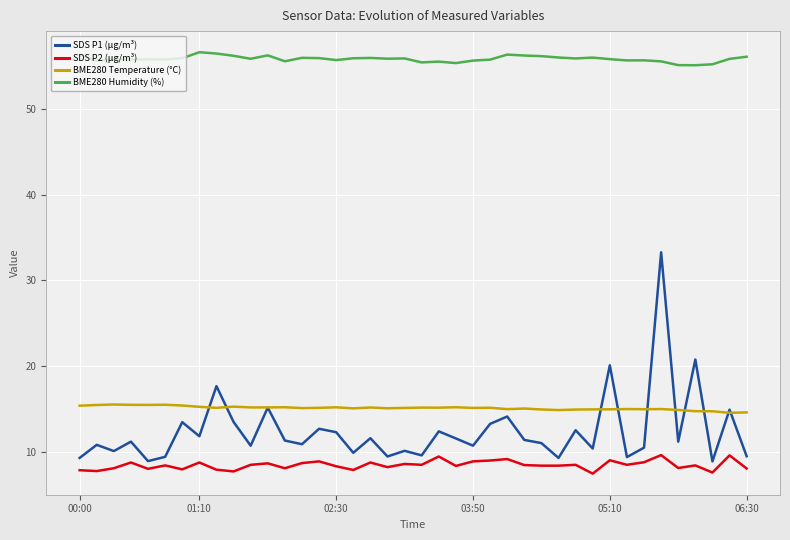

Which series has the largest total across all categories?

BME280 Humidity (%)